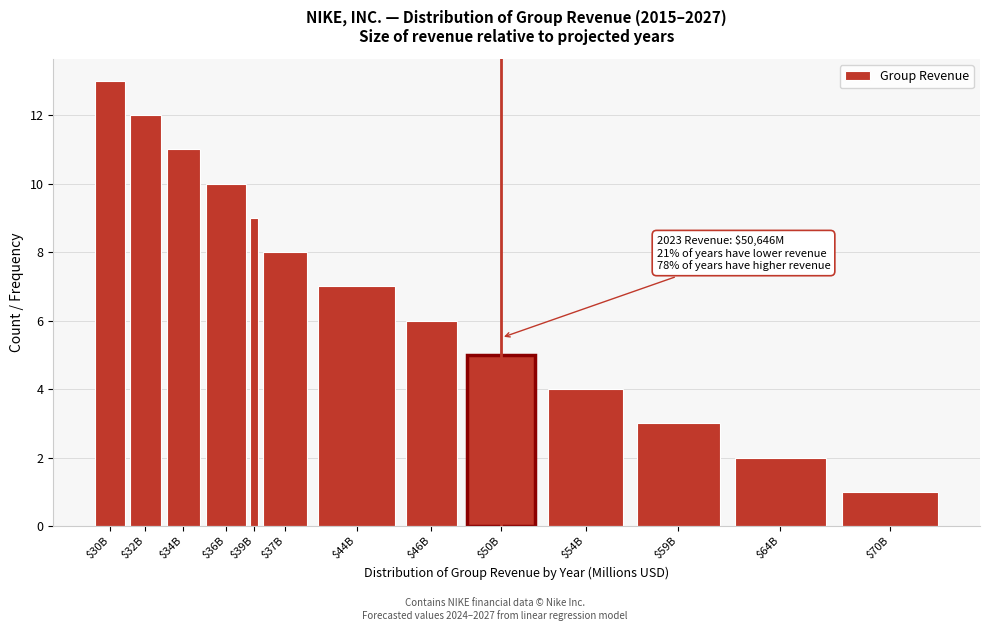

Reading left to right, list all the values displayed in this chart.

13	12	11	10	9	8	7	6	5	4	3	2	1